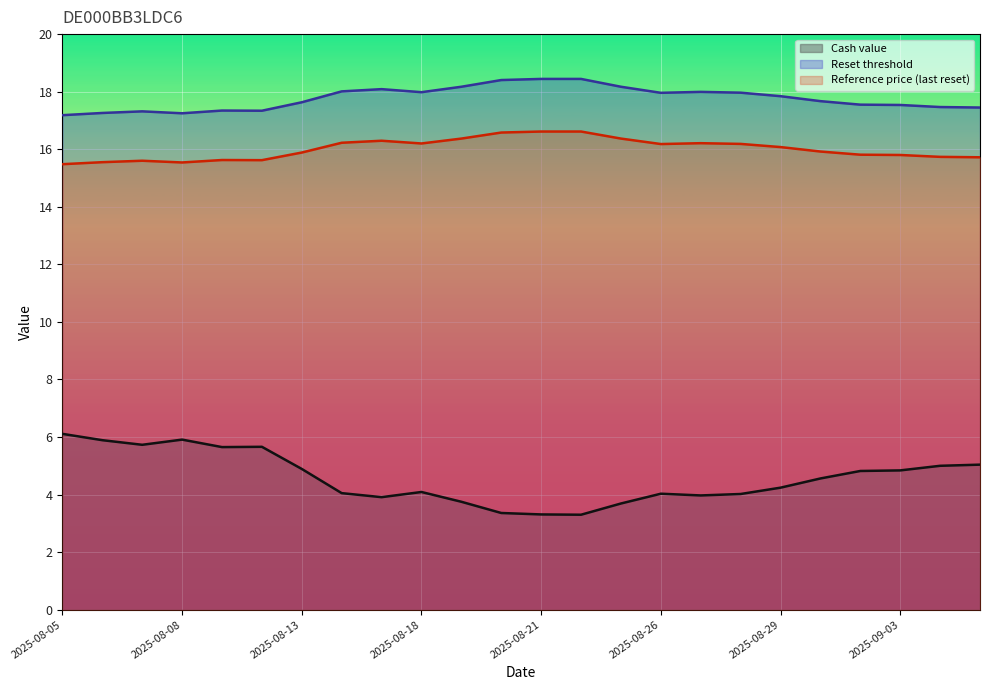

Between 2025-08-28 and 2025-08-13, which is larger?

2025-08-13